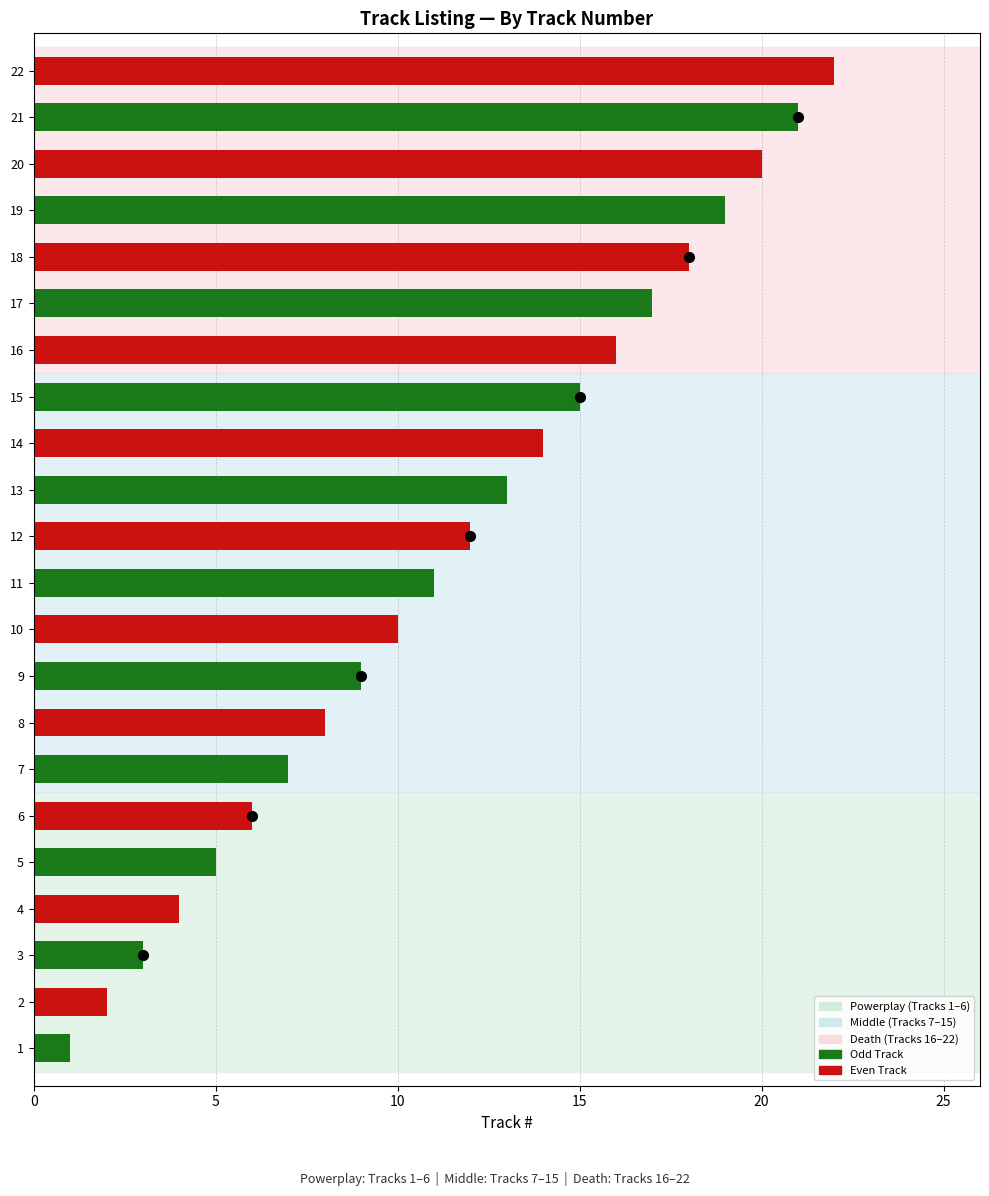

What is the difference between the second highest and second lowest values?

19